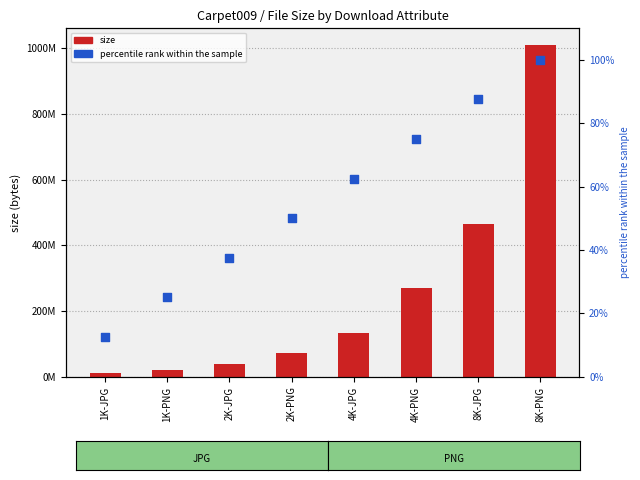

Which series has the largest total across all categories?

size